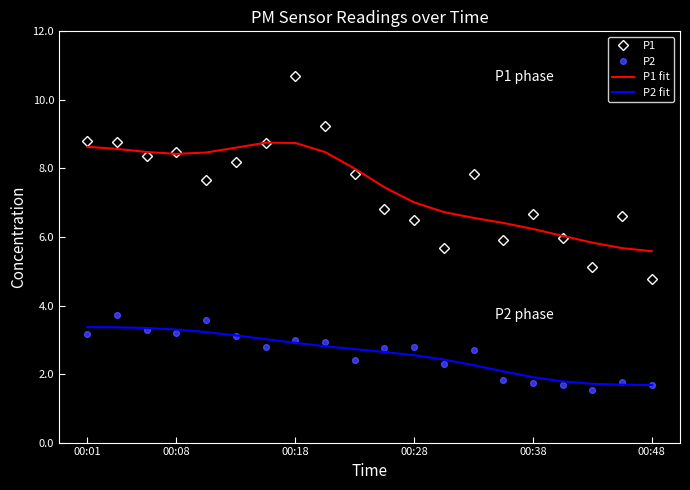

In P2, how many points are higher than both neighbors (excluding endpoints)?

6